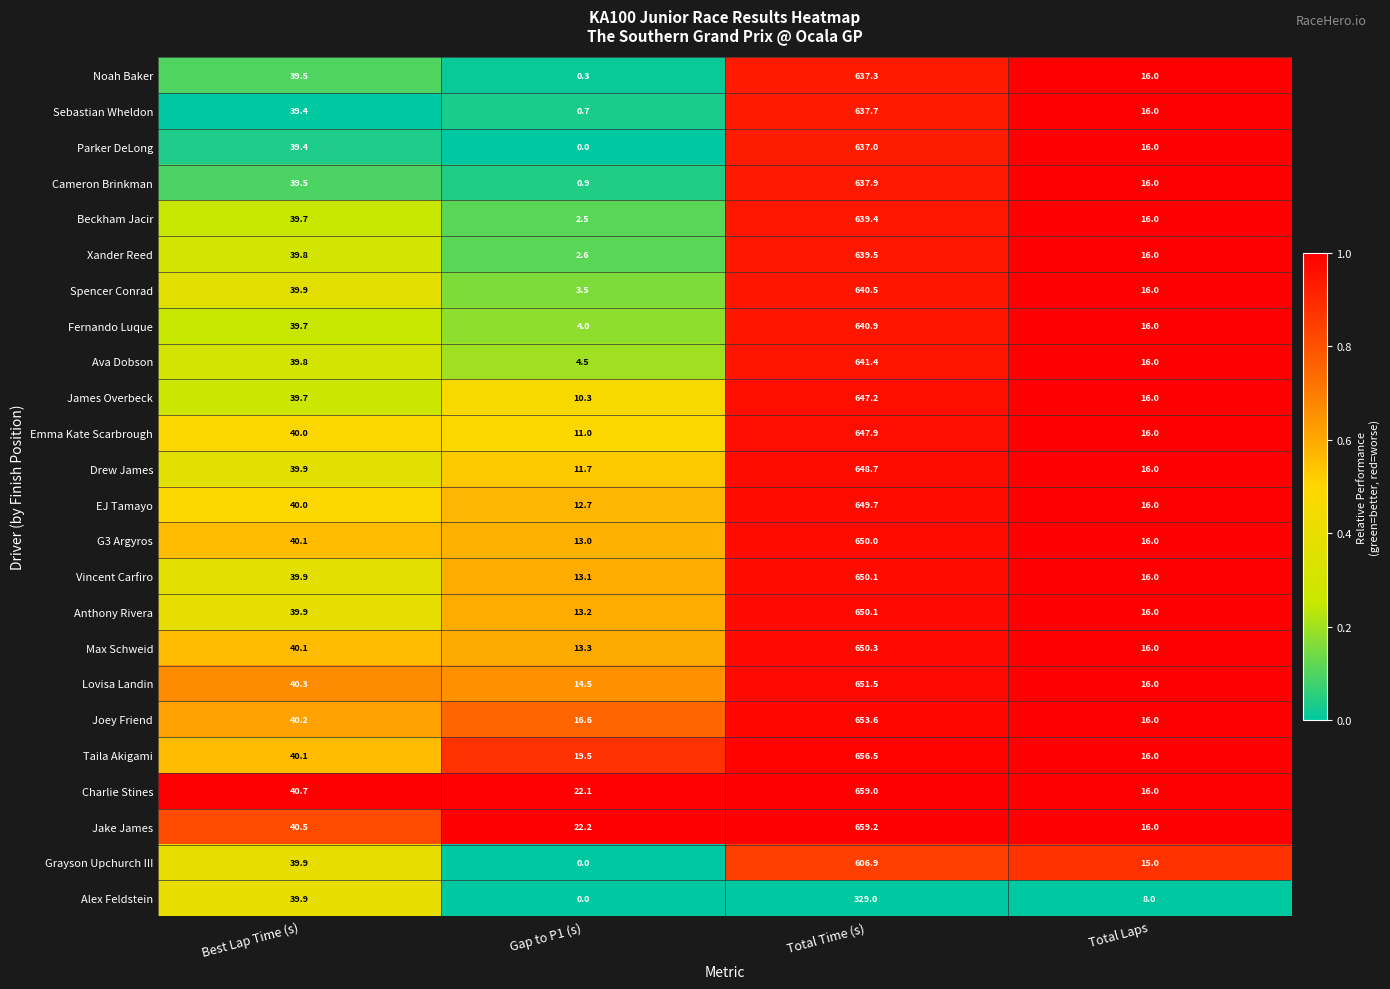

True or false: Lovisa Landin has a value of 194.9 at Total Time (s).

False